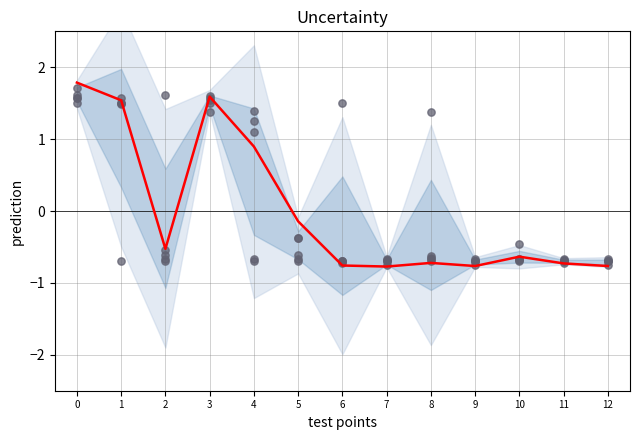

What is the total value across all series at 4?

3.3